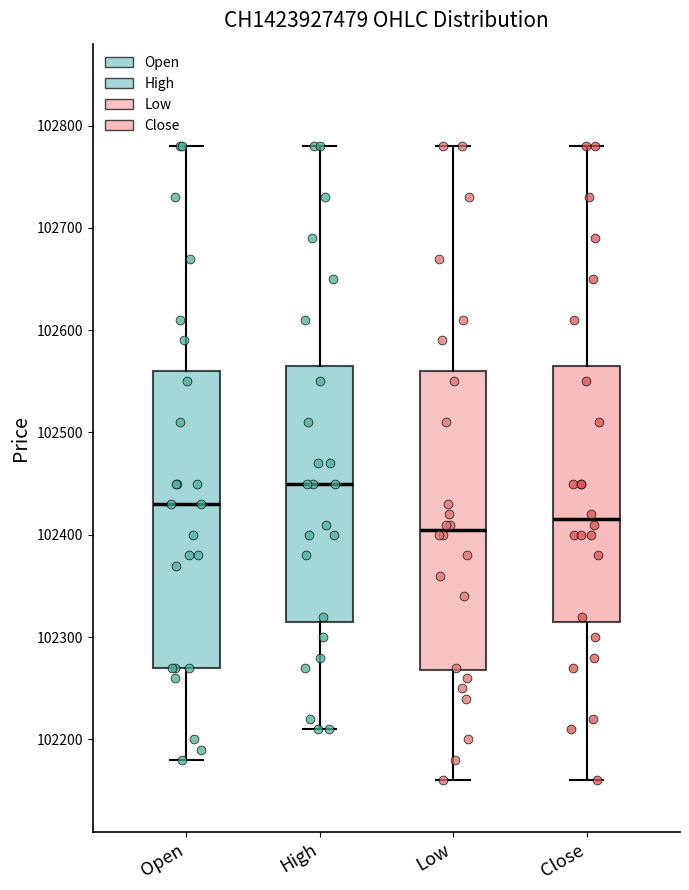

Which box has the highest median line?

High